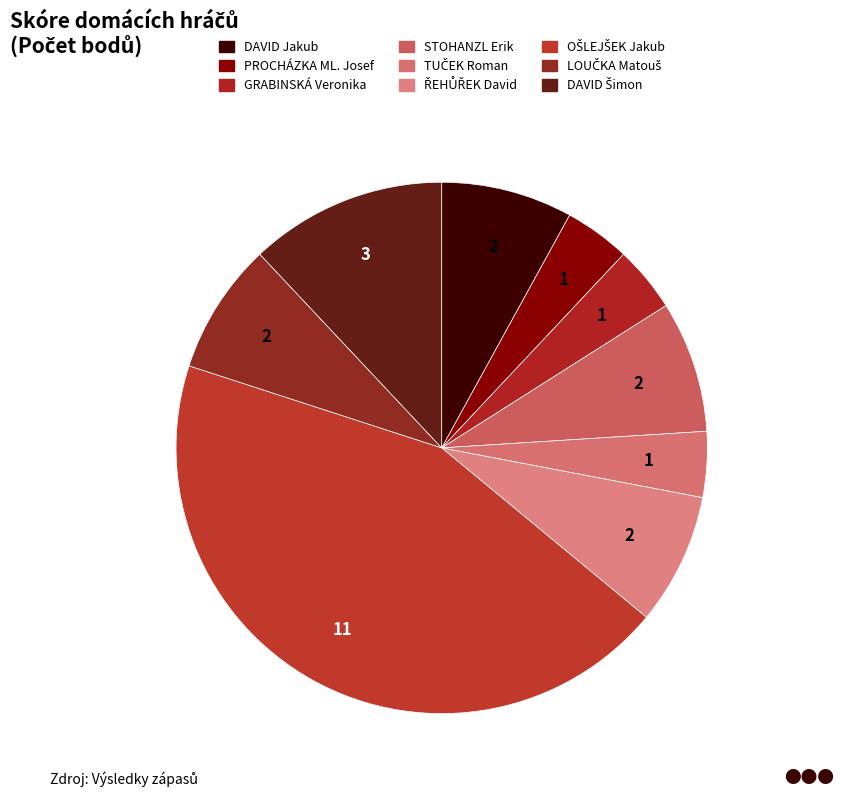

How many slices are in this pie chart?

9